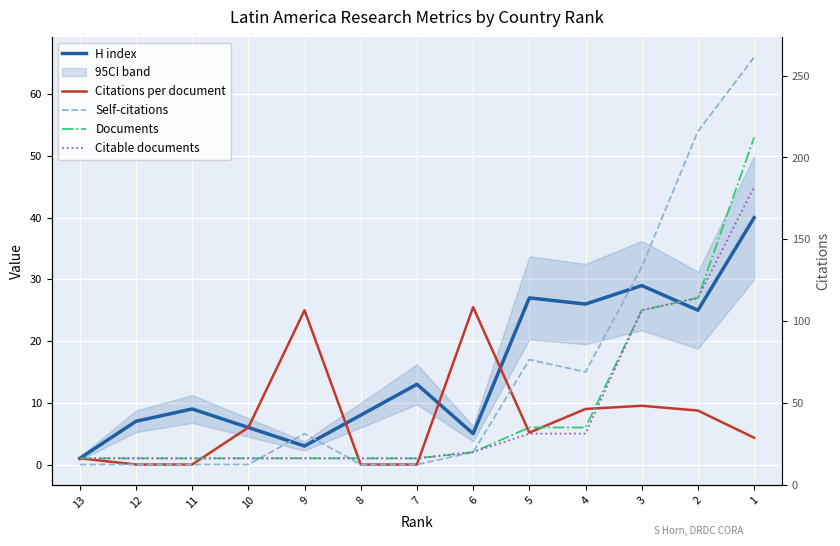

Which category has the lowest value across all series?

12